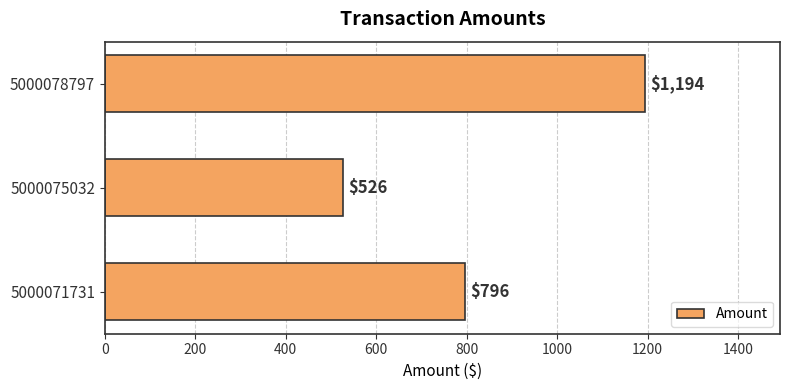

Are the bars grouped side by side (vs. stacked)?

No